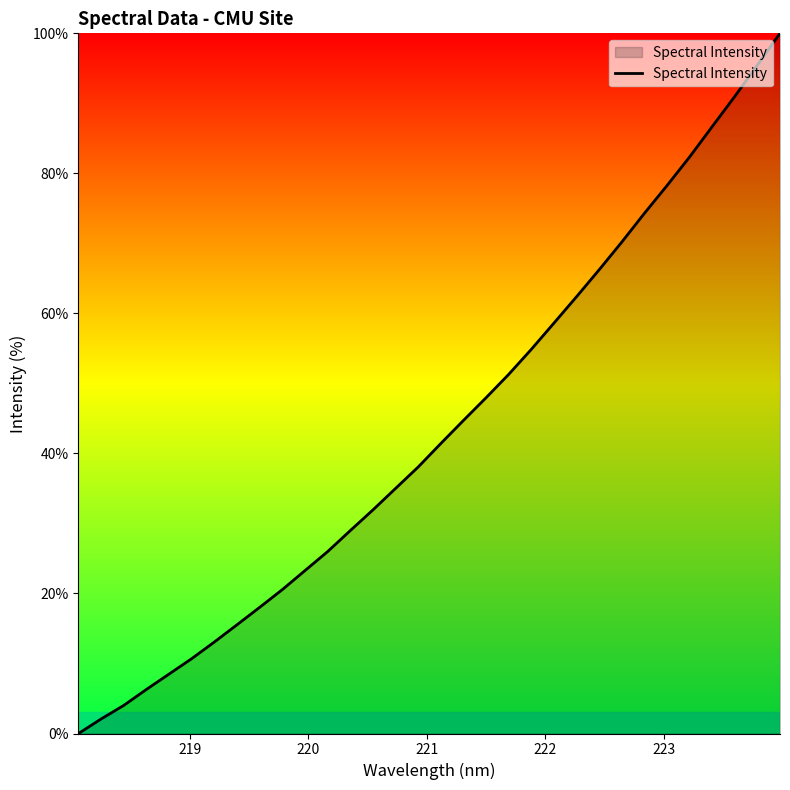

What is the maximum value shown in the chart?

100.0